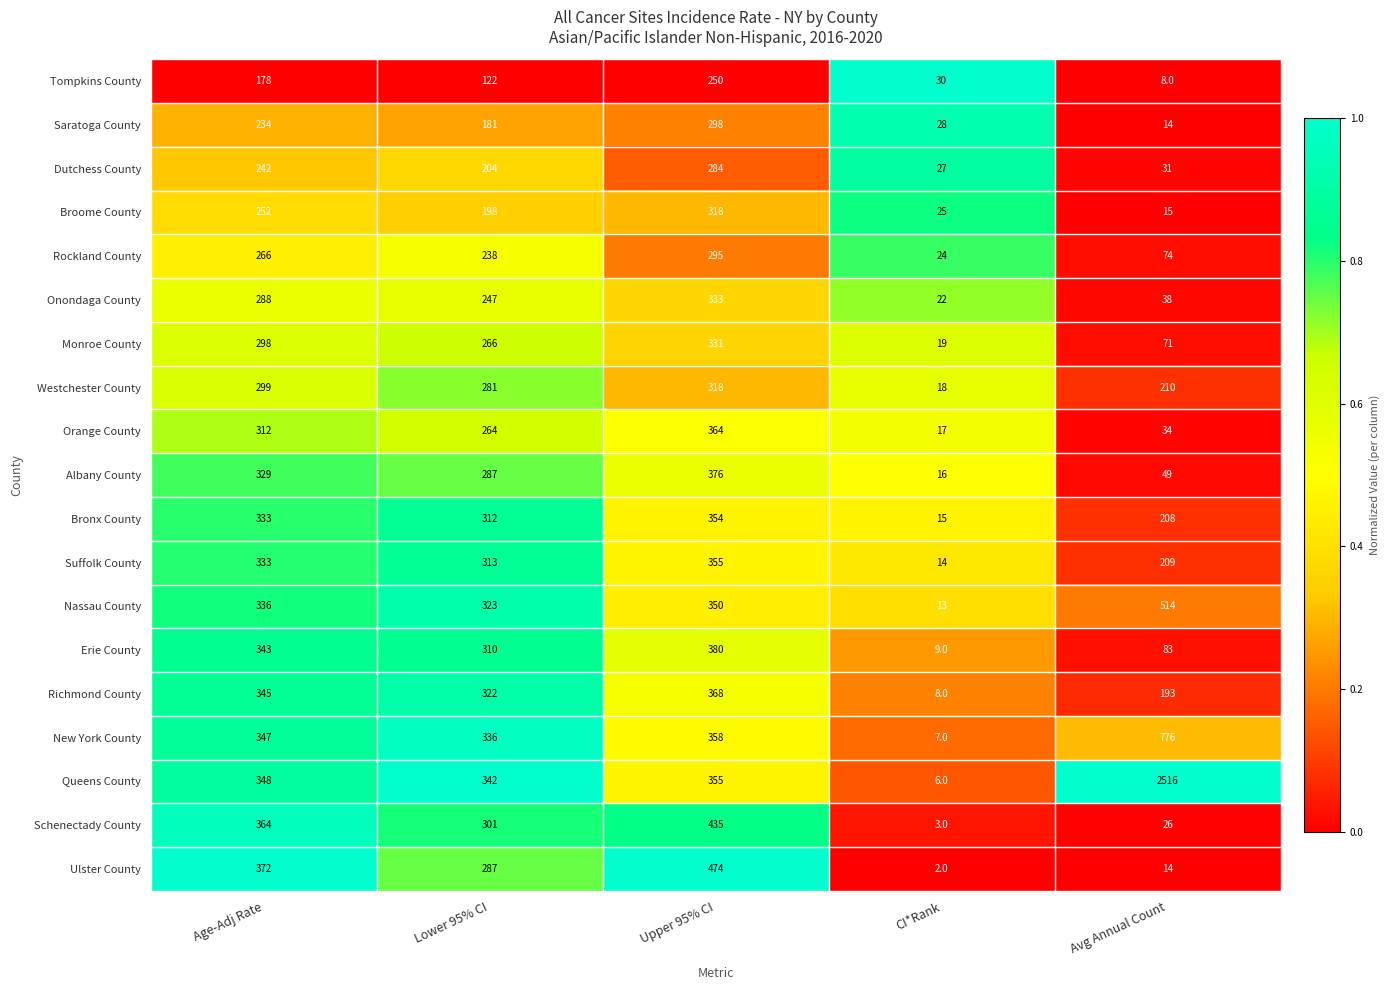

The Tompkins County series shows 90 at Age-Adj Rate. True or false?

False